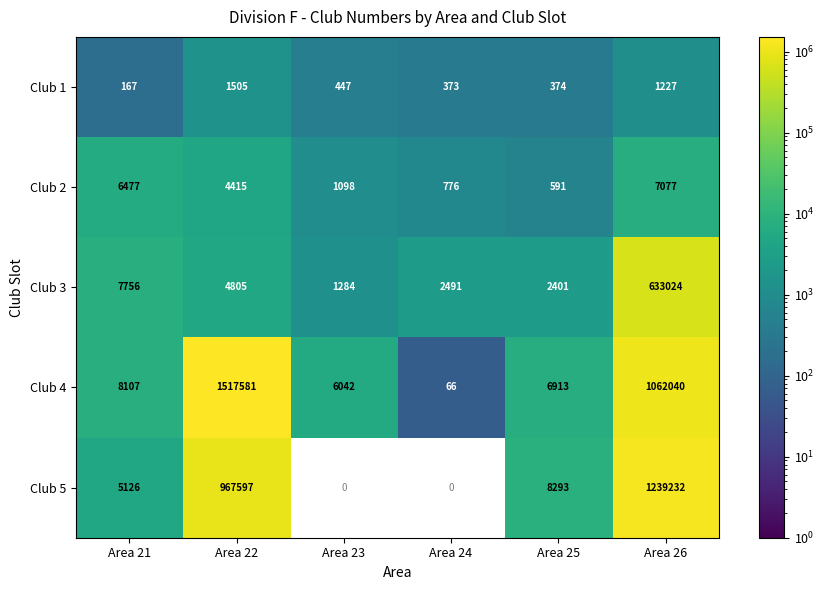

Which series changed the most between Area 25 and Area 26?

Club 5